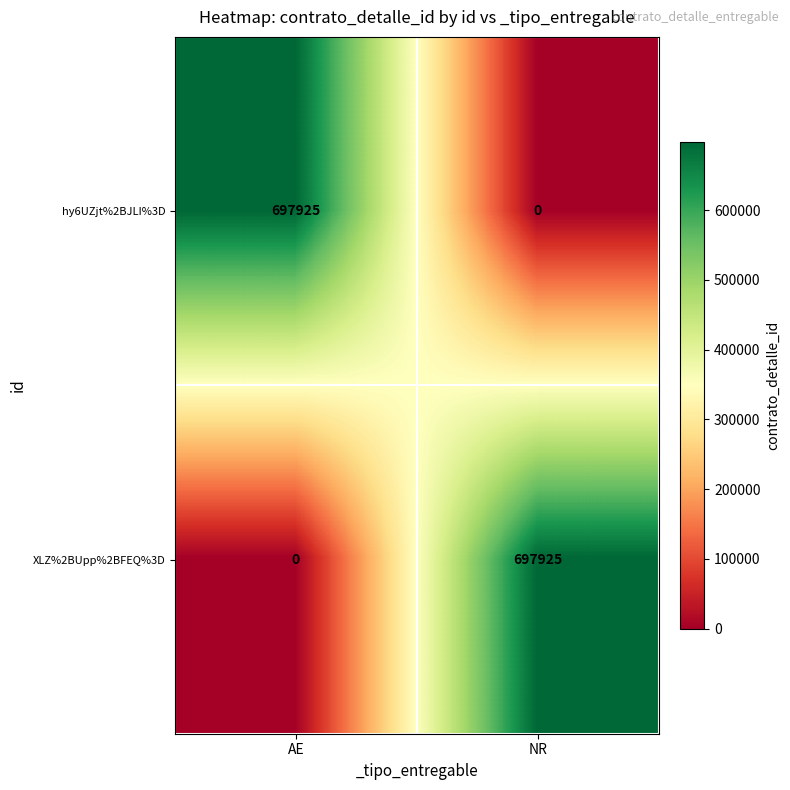

Is it true that hy6UZjt%2BJLI%3D equals -382775 at NR?

False